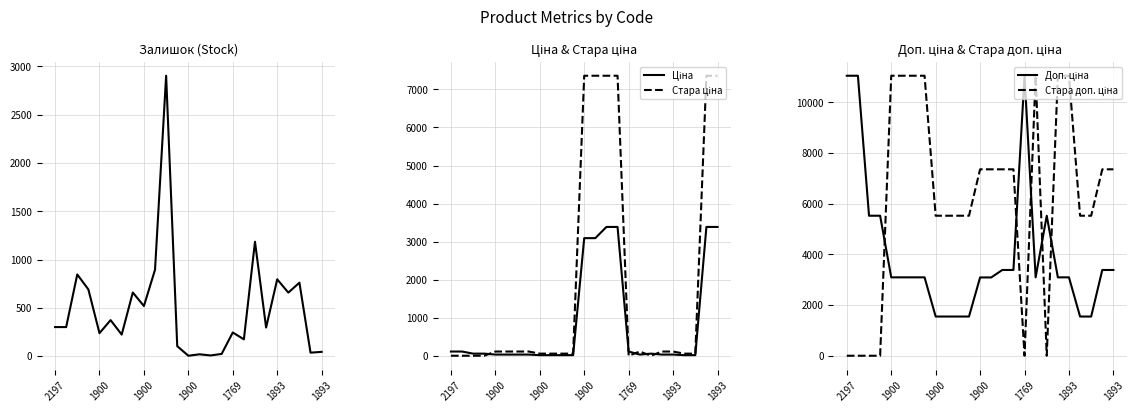

Which series changed the most between 7 and 8?

Стара доп. ціна